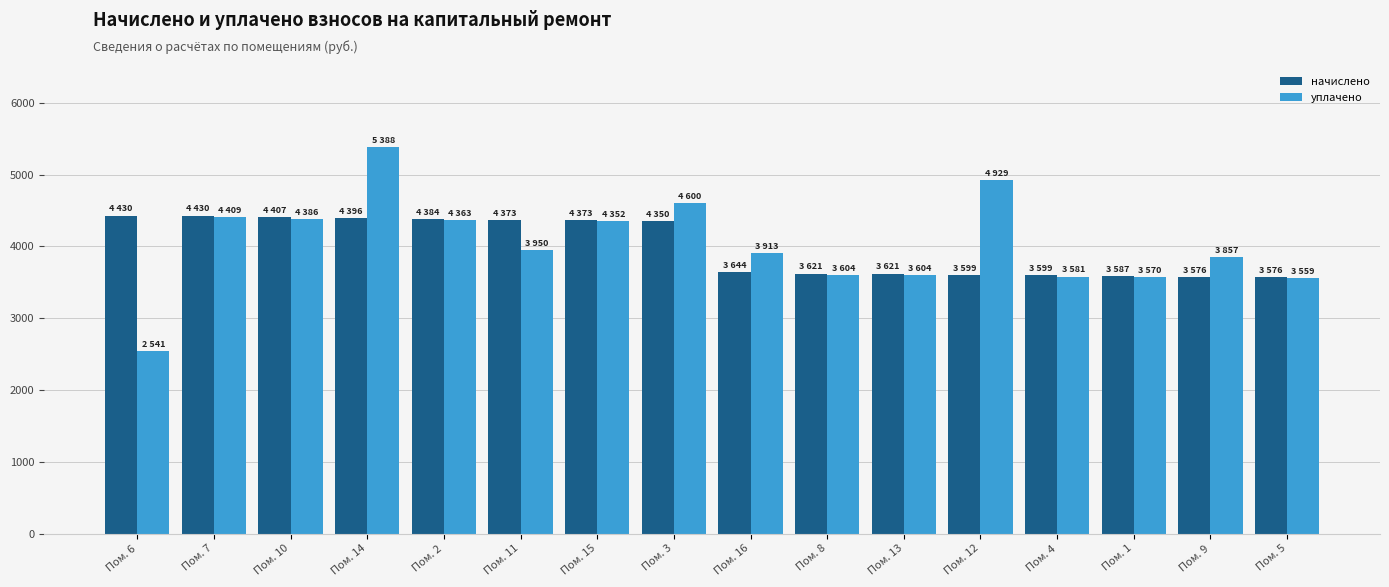

What is the label of the 13th bar from the right?

Пом. 14